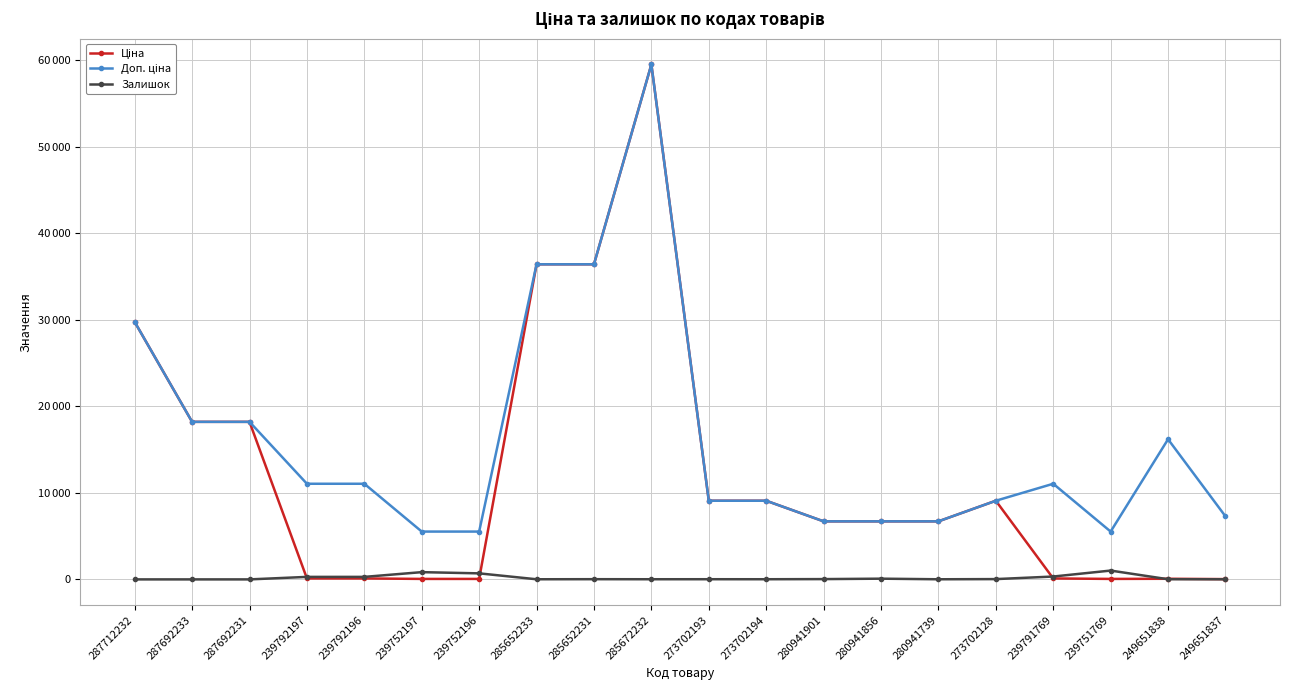

In Залишок, how many points are higher than both neighbors (excluding endpoints)?

5